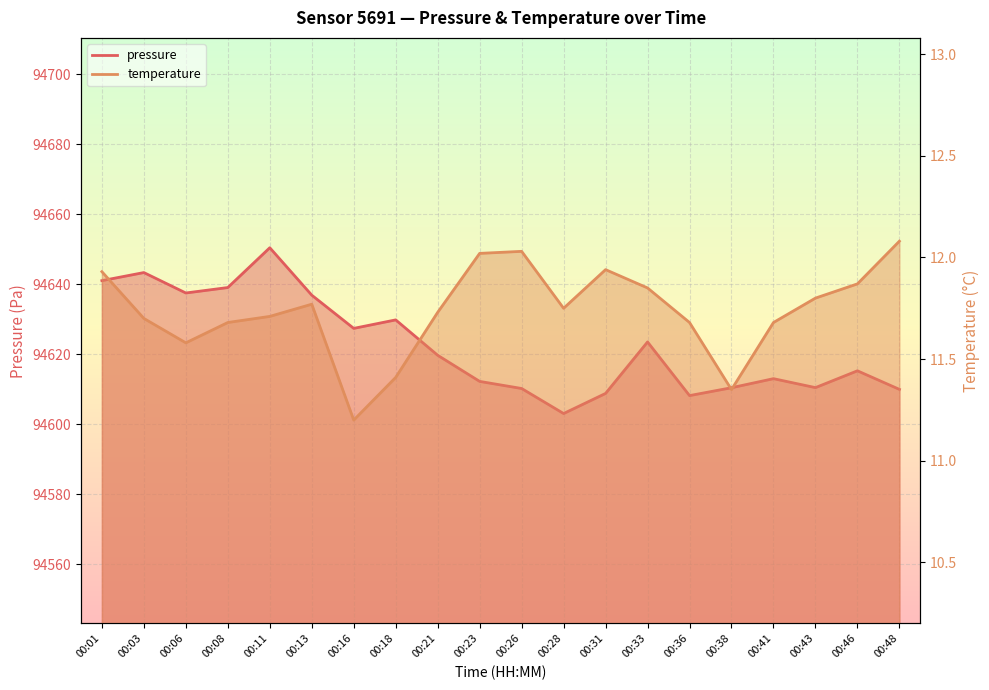

At which category does the chart reach its peak across all series?

00:11